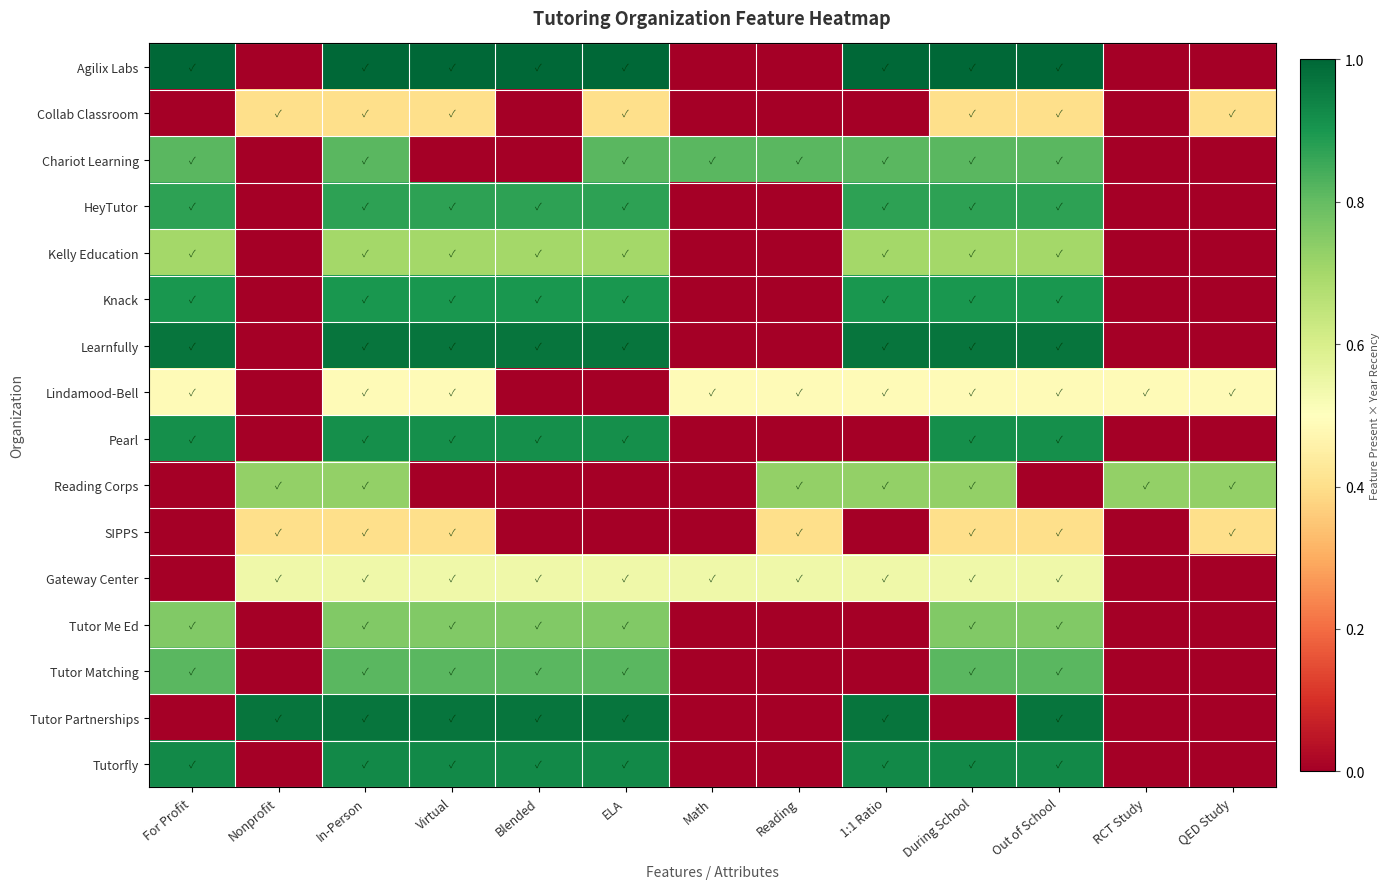

Reading right to left, extract all data points from this chart.

Agilix Labs: QED Study=0.0	RCT Study=0.0	Out of School=1.0	During School=1.0	1:1 Ratio=1.0	Reading=0.0	Math=0.0	ELA=1.0	Blended=1.0	Virtual=1.0	In-Person=1.0	Nonprofit=0.0	For Profit=1.0
Collab Classroom: QED Study=0.4	RCT Study=0.0	Out of School=0.4	During School=0.4	1:1 Ratio=0.0	Reading=0.0	Math=0.0	ELA=0.4	Blended=0.0	Virtual=0.4	In-Person=0.4	Nonprofit=0.4	For Profit=0.0
Chariot Learning: QED Study=0.0	RCT Study=0.0	Out of School=0.8	During School=0.8	1:1 Ratio=0.8	Reading=0.8	Math=0.8	ELA=0.8	Blended=0.0	Virtual=0.0	In-Person=0.8	Nonprofit=0.0	For Profit=0.8
HeyTutor: QED Study=0.0	RCT Study=0.0	Out of School=0.9	During School=0.9	1:1 Ratio=0.9	Reading=0.0	Math=0.0	ELA=0.9	Blended=0.9	Virtual=0.9	In-Person=0.9	Nonprofit=0.0	For Profit=0.9
Kelly Education: QED Study=0.0	RCT Study=0.0	Out of School=0.7	During School=0.7	1:1 Ratio=0.7	Reading=0.0	Math=0.0	ELA=0.7	Blended=0.7	Virtual=0.7	In-Person=0.7	Nonprofit=0.0	For Profit=0.7
Knack: QED Study=0.0	RCT Study=0.0	Out of School=0.9	During School=0.9	1:1 Ratio=0.9	Reading=0.0	Math=0.0	ELA=0.9	Blended=0.9	Virtual=0.9	In-Person=0.9	Nonprofit=0.0	For Profit=0.9
Learnfully: QED Study=0.0	RCT Study=0.0	Out of School=1.0	During School=1.0	1:1 Ratio=1.0	Reading=0.0	Math=0.0	ELA=1.0	Blended=1.0	Virtual=1.0	In-Person=1.0	Nonprofit=0.0	For Profit=1.0
Lindamood-Bell: QED Study=0.5	RCT Study=0.5	Out of School=0.5	During School=0.5	1:1 Ratio=0.5	Reading=0.5	Math=0.5	ELA=0.0	Blended=0.0	Virtual=0.5	In-Person=0.5	Nonprofit=0.0	For Profit=0.5
Pearl: QED Study=0.0	RCT Study=0.0	Out of School=0.9	During School=0.9	1:1 Ratio=0.0	Reading=0.0	Math=0.0	ELA=0.9	Blended=0.9	Virtual=0.9	In-Person=0.9	Nonprofit=0.0	For Profit=0.9
Reading Corps: QED Study=0.7	RCT Study=0.7	Out of School=0.0	During School=0.7	1:1 Ratio=0.7	Reading=0.7	Math=0.0	ELA=0.0	Blended=0.0	Virtual=0.0	In-Person=0.7	Nonprofit=0.7	For Profit=0.0
SIPPS: QED Study=0.4	RCT Study=0.0	Out of School=0.4	During School=0.4	1:1 Ratio=0.0	Reading=0.4	Math=0.0	ELA=0.0	Blended=0.0	Virtual=0.4	In-Person=0.4	Nonprofit=0.4	For Profit=0.0
Gateway Center: QED Study=0.0	RCT Study=0.0	Out of School=0.5	During School=0.5	1:1 Ratio=0.5	Reading=0.5	Math=0.5	ELA=0.5	Blended=0.5	Virtual=0.5	In-Person=0.5	Nonprofit=0.5	For Profit=0.0
Tutor Me Ed: QED Study=0.0	RCT Study=0.0	Out of School=0.8	During School=0.8	1:1 Ratio=0.0	Reading=0.0	Math=0.0	ELA=0.8	Blended=0.8	Virtual=0.8	In-Person=0.8	Nonprofit=0.0	For Profit=0.8
Tutor Matching: QED Study=0.0	RCT Study=0.0	Out of School=0.8	During School=0.8	1:1 Ratio=0.0	Reading=0.0	Math=0.0	ELA=0.8	Blended=0.8	Virtual=0.8	In-Person=0.8	Nonprofit=0.0	For Profit=0.8
Tutor Partnerships: QED Study=0.0	RCT Study=0.0	Out of School=1.0	During School=0.0	1:1 Ratio=1.0	Reading=0.0	Math=0.0	ELA=1.0	Blended=1.0	Virtual=1.0	In-Person=1.0	Nonprofit=1.0	For Profit=0.0
Tutorfly: QED Study=0.0	RCT Study=0.0	Out of School=0.9	During School=0.9	1:1 Ratio=0.9	Reading=0.0	Math=0.0	ELA=0.9	Blended=0.9	Virtual=0.9	In-Person=0.9	Nonprofit=0.0	For Profit=0.9